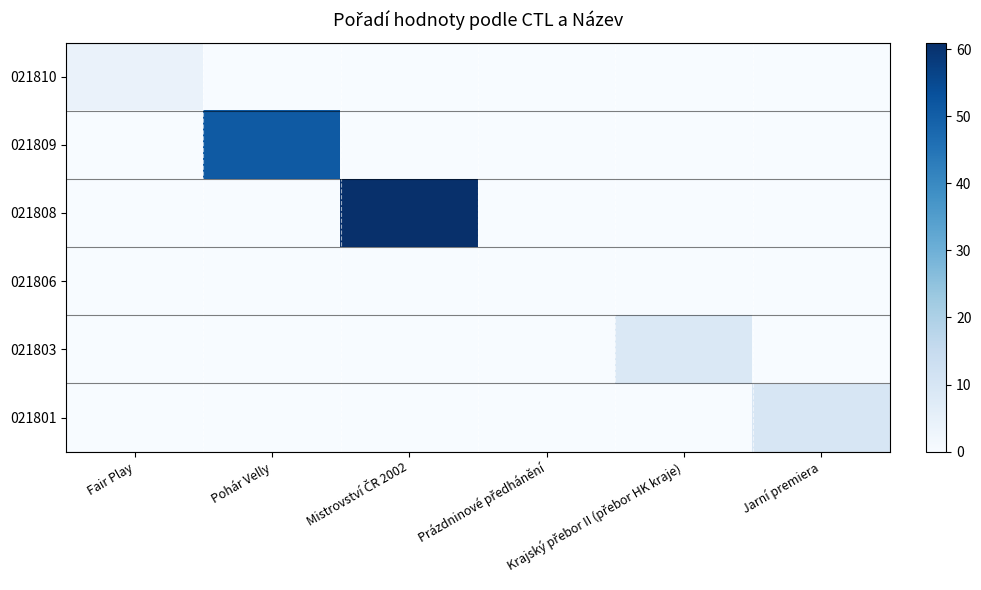

Reading left to right, what are all the values shown in this chart?

021810: Fair Play=4	Pohár Velly=0	Mistrovství ČR 2002=0	Prázdninové předhánění=0	Krajský přebor II (přebor HK kraje)=0	Jarní premiera=0
021809: Fair Play=0	Pohár Velly=51	Mistrovství ČR 2002=0	Prázdninové předhánění=0	Krajský přebor II (přebor HK kraje)=0	Jarní premiera=0
021808: Fair Play=0	Pohár Velly=0	Mistrovství ČR 2002=61	Prázdninové předhánění=0	Krajský přebor II (přebor HK kraje)=0	Jarní premiera=0
021806: Fair Play=0	Pohár Velly=0	Mistrovství ČR 2002=0	Prázdninové předhánění=0	Krajský přebor II (přebor HK kraje)=0	Jarní premiera=0
021803: Fair Play=0	Pohár Velly=0	Mistrovství ČR 2002=0	Prázdninové předhánění=0	Krajský přebor II (přebor HK kraje)=9	Jarní premiera=0
021801: Fair Play=0	Pohár Velly=0	Mistrovství ČR 2002=0	Prázdninové předhánění=0	Krajský přebor II (přebor HK kraje)=0	Jarní premiera=10